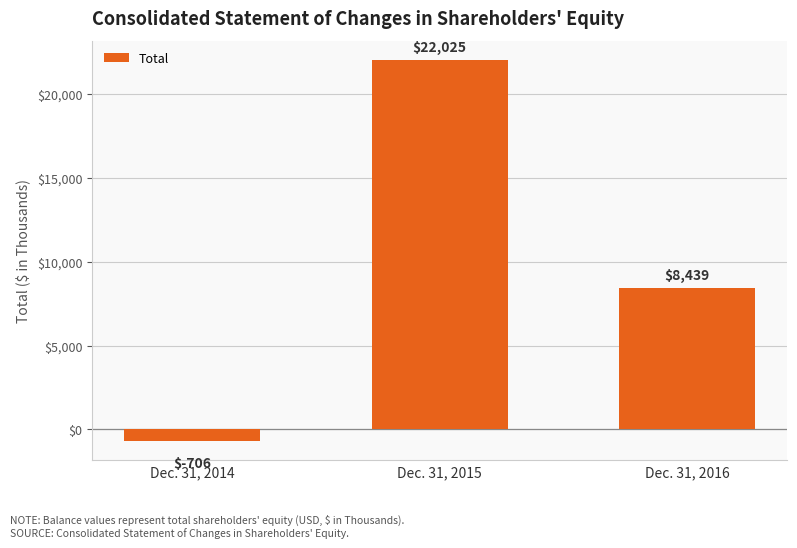

Where does the data first go above 8439?

Dec. 31, 2015